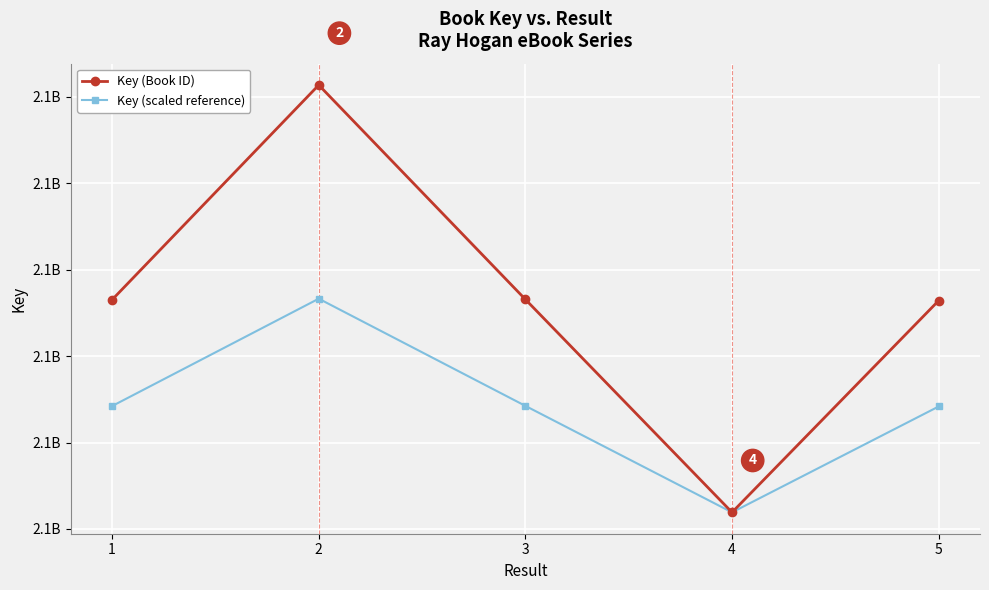

What is the sum of all Key (Book ID) values?

10688491377